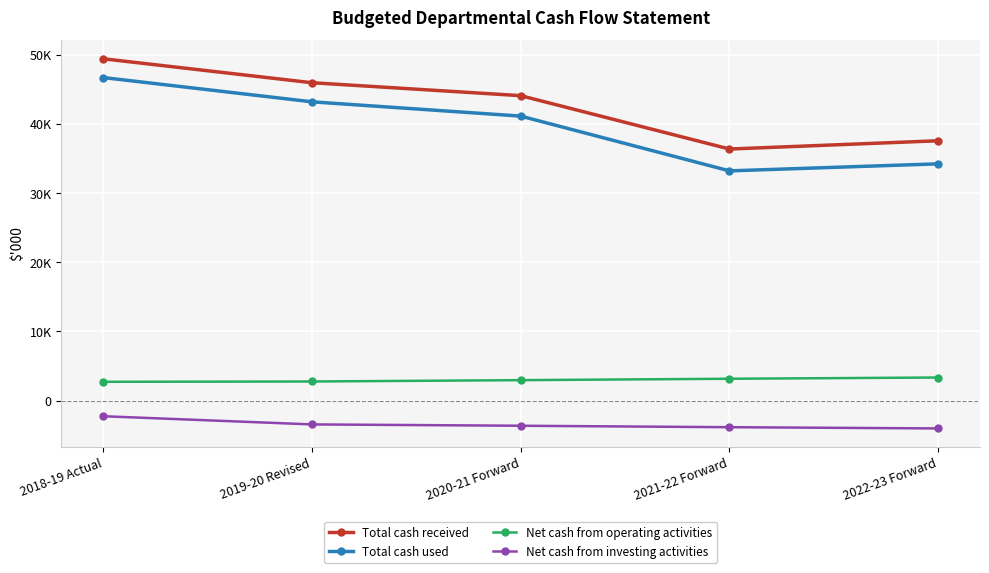

True or false: Total cash used and Net cash from investing activities intersect in this chart.

False